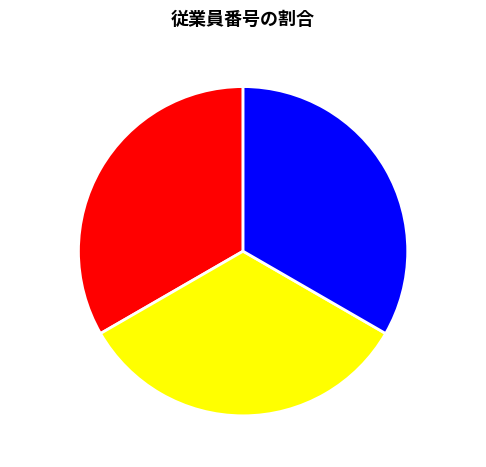

How many segments does this pie chart have?

3